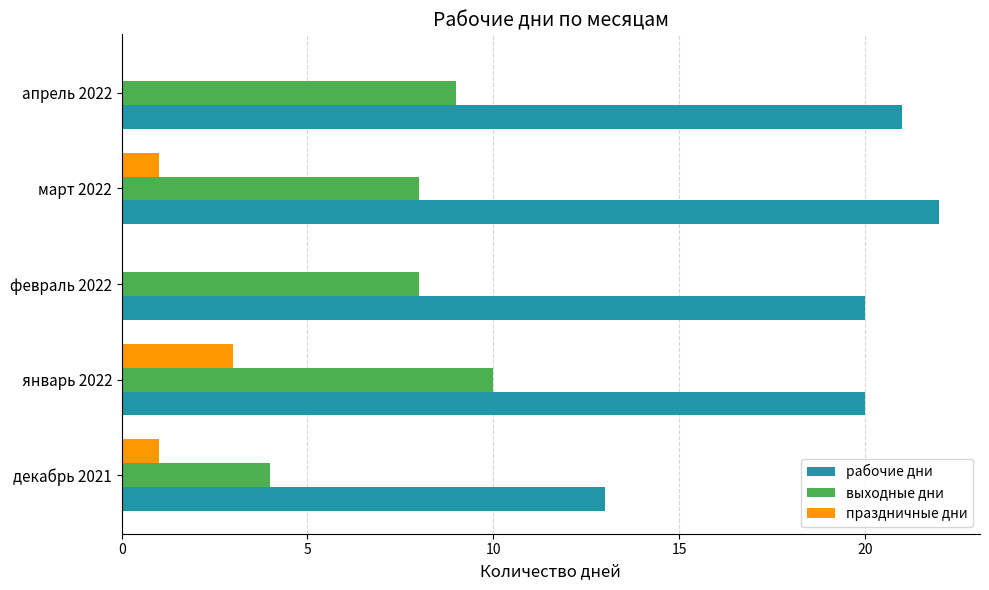

Is it true that выходные дни equals 8 at февраль 2022?

True